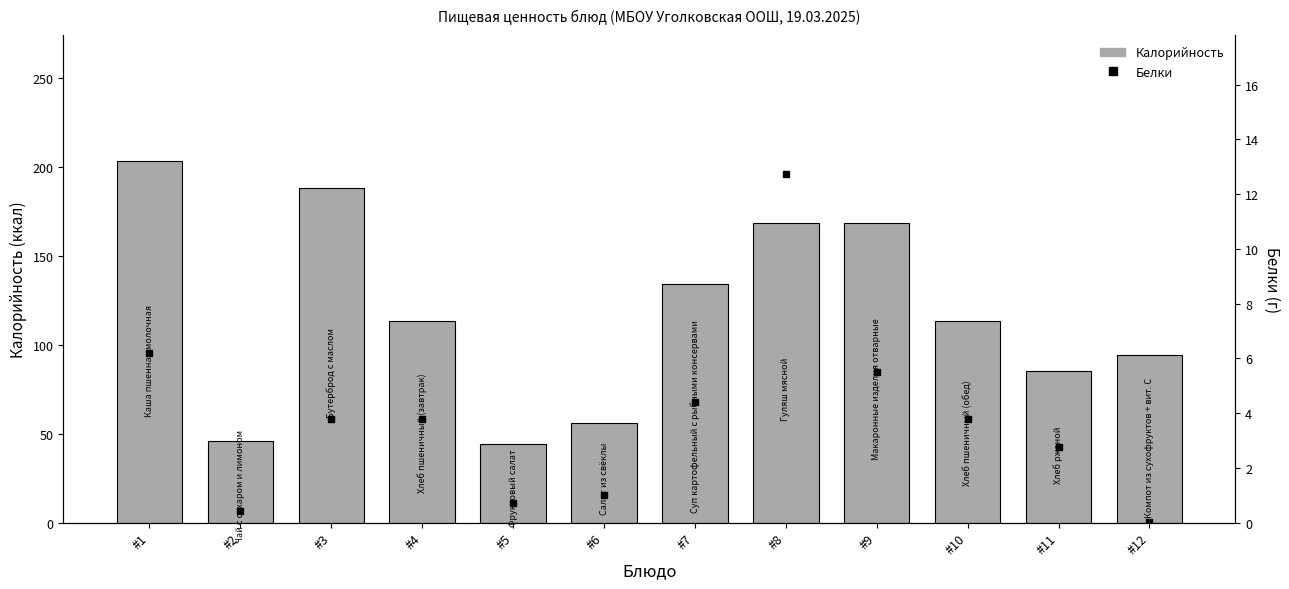

Reading left to right, what are all the values shown in this chart?

Калорийность: 203.0	46.0	188.2	113.2	44.0	56.0	134.0	168.2	168.4	113.2	85.0	94.2
Белки: 6.2	0.4	3.8	3.8	0.7	1.0	4.4	12.7	5.5	3.8	2.8	0.0